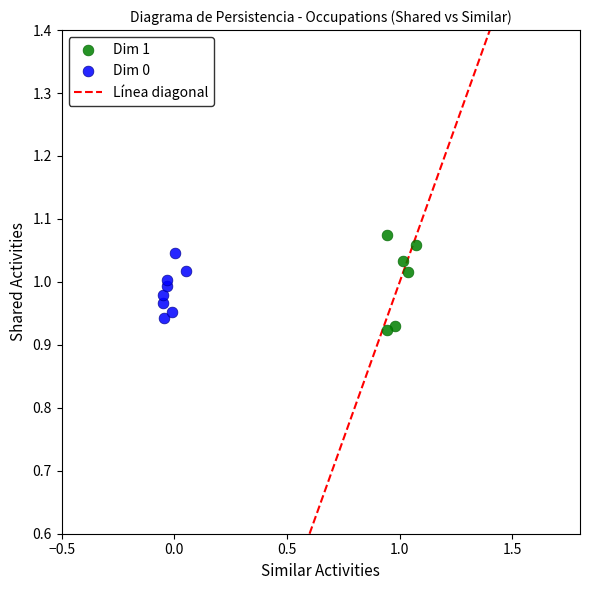

Which series has the largest Y range (max minus min)?

Dim 1